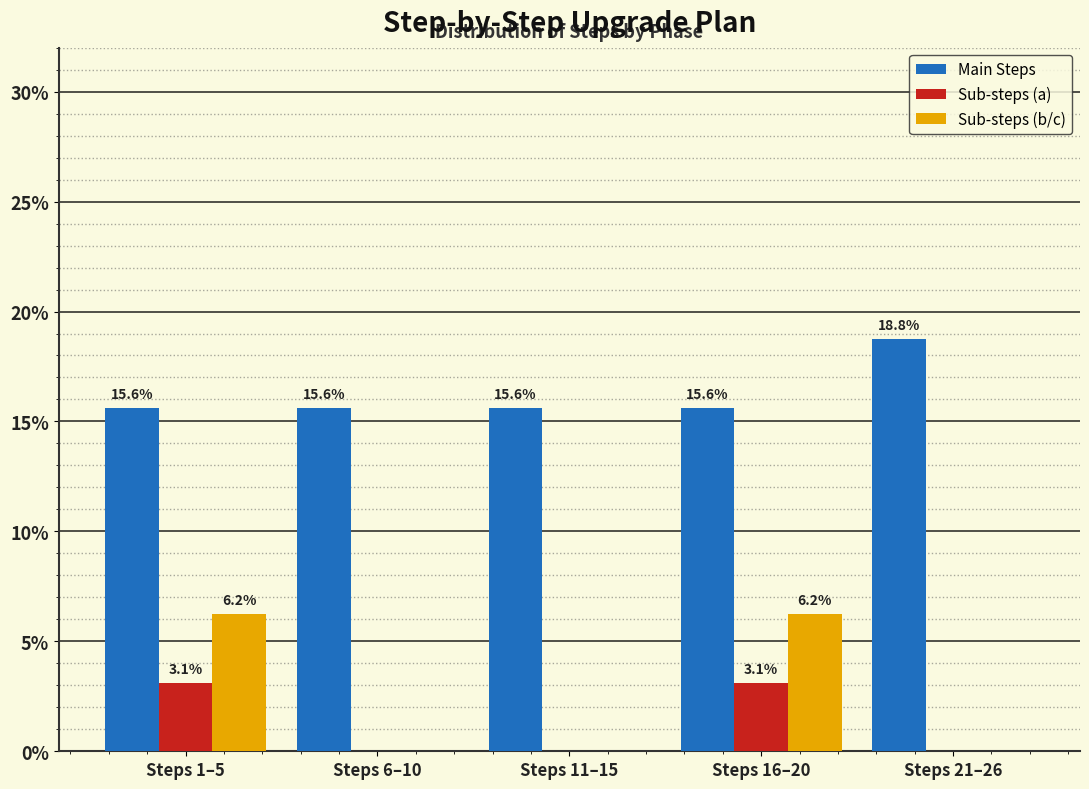

Is it true that Main Steps equals 15.6 at Steps 6–10?

True